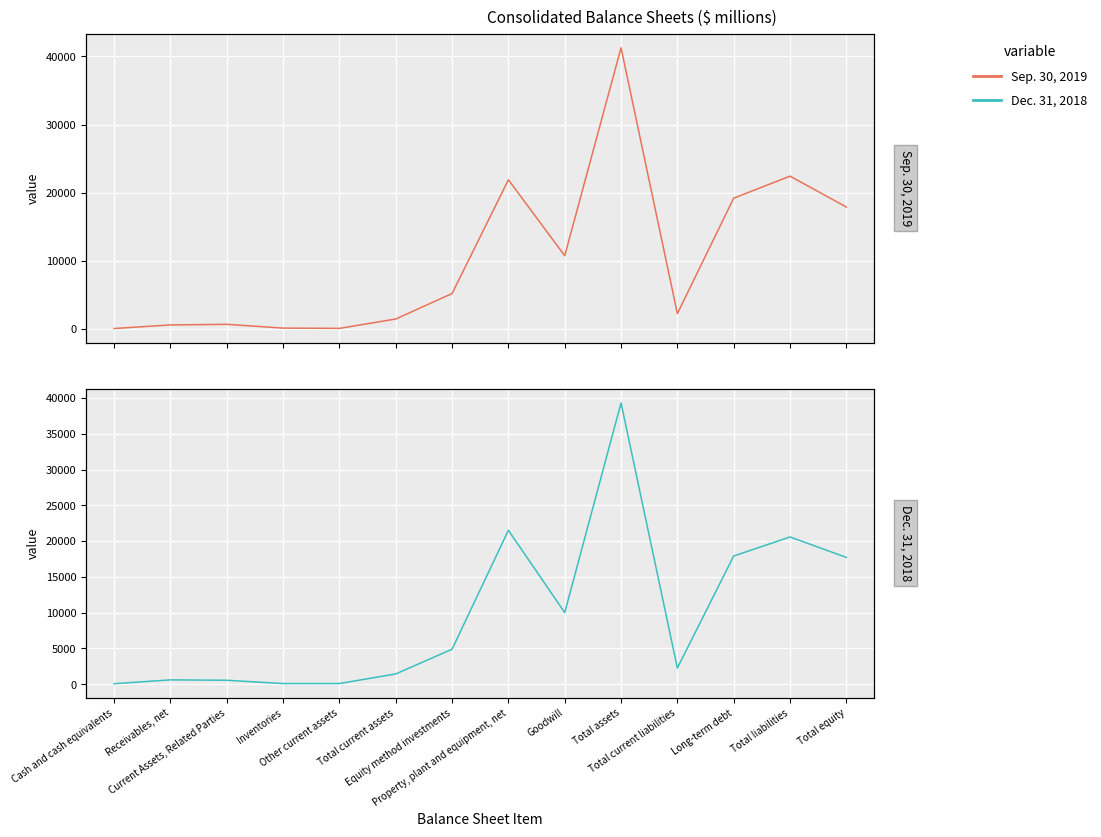

Rank the series at Total current assets from highest to lowest value.

Sep. 30, 2019, Dec. 31, 2018